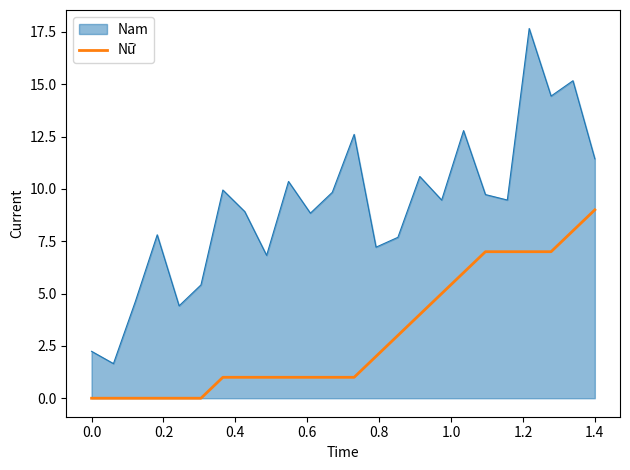

Which series has the widest spread of values?

Nam